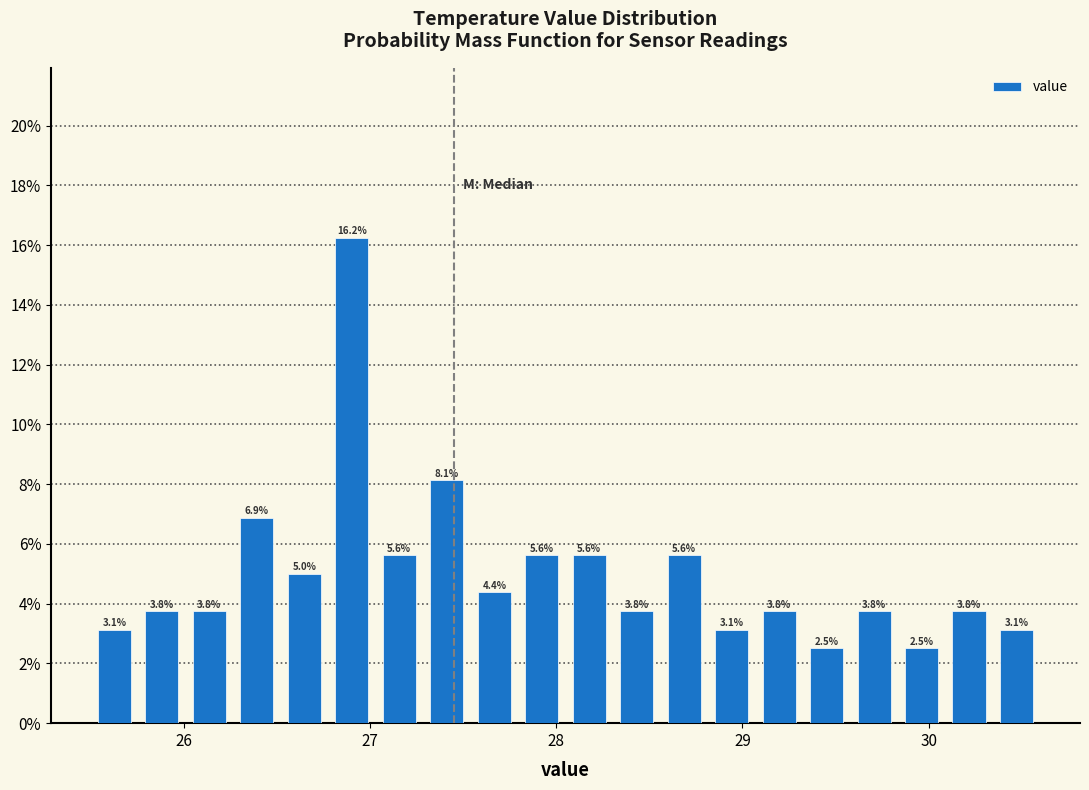

Read against the x-axis, roughly where is the centre of the tallest bar?

26.9